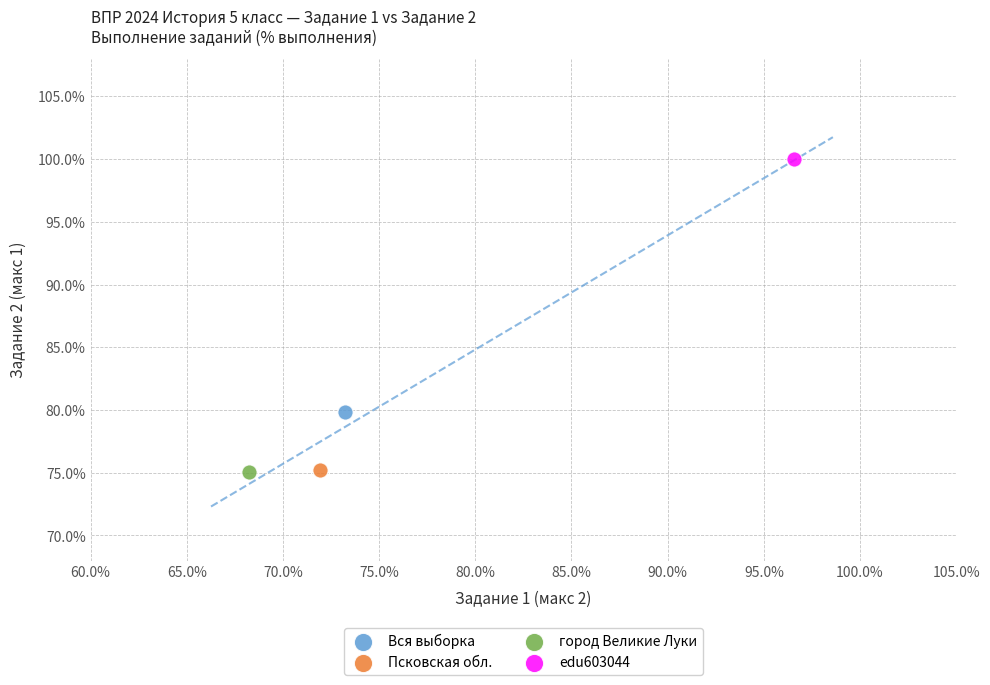

Which series contains the highest Y value?

edu603044